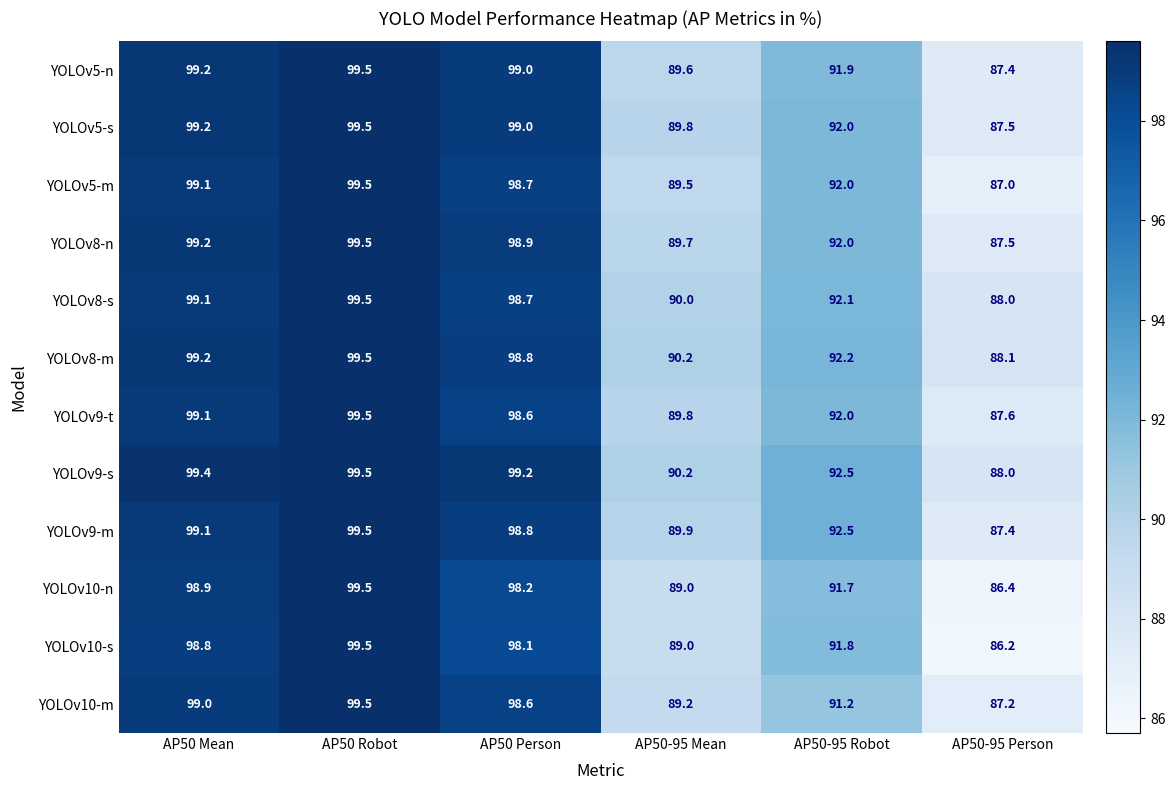

What is the maximum value shown in the chart?

99.5